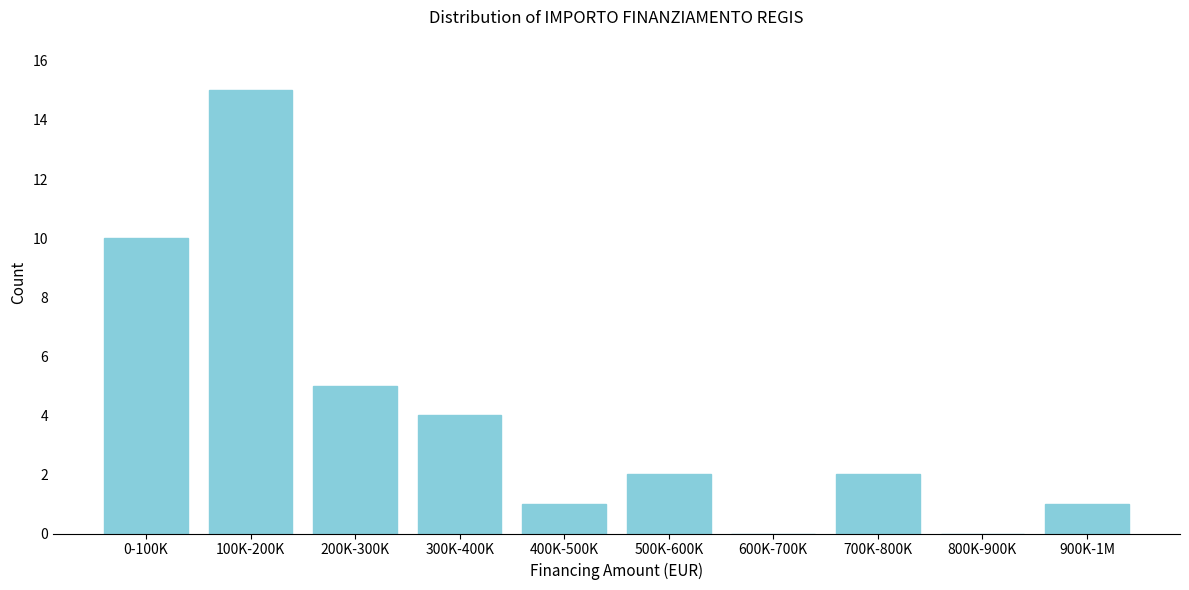

Reading right to left, what are all the values shown in this chart?

900K-1M=1	800K-900K=0	700K-800K=2	600K-700K=0	500K-600K=2	400K-500K=1	300K-400K=4	200K-300K=5	100K-200K=15	0-100K=10